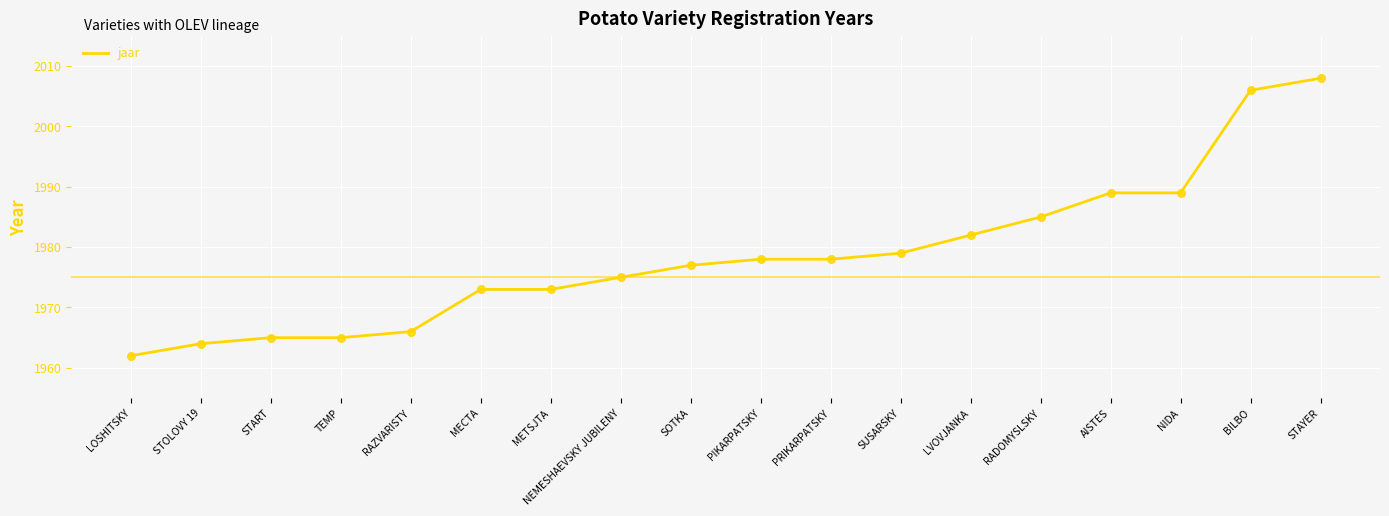

What is the change in value from NEMESHAEVSKY JUBILENY to LVOVJANKA?

+7